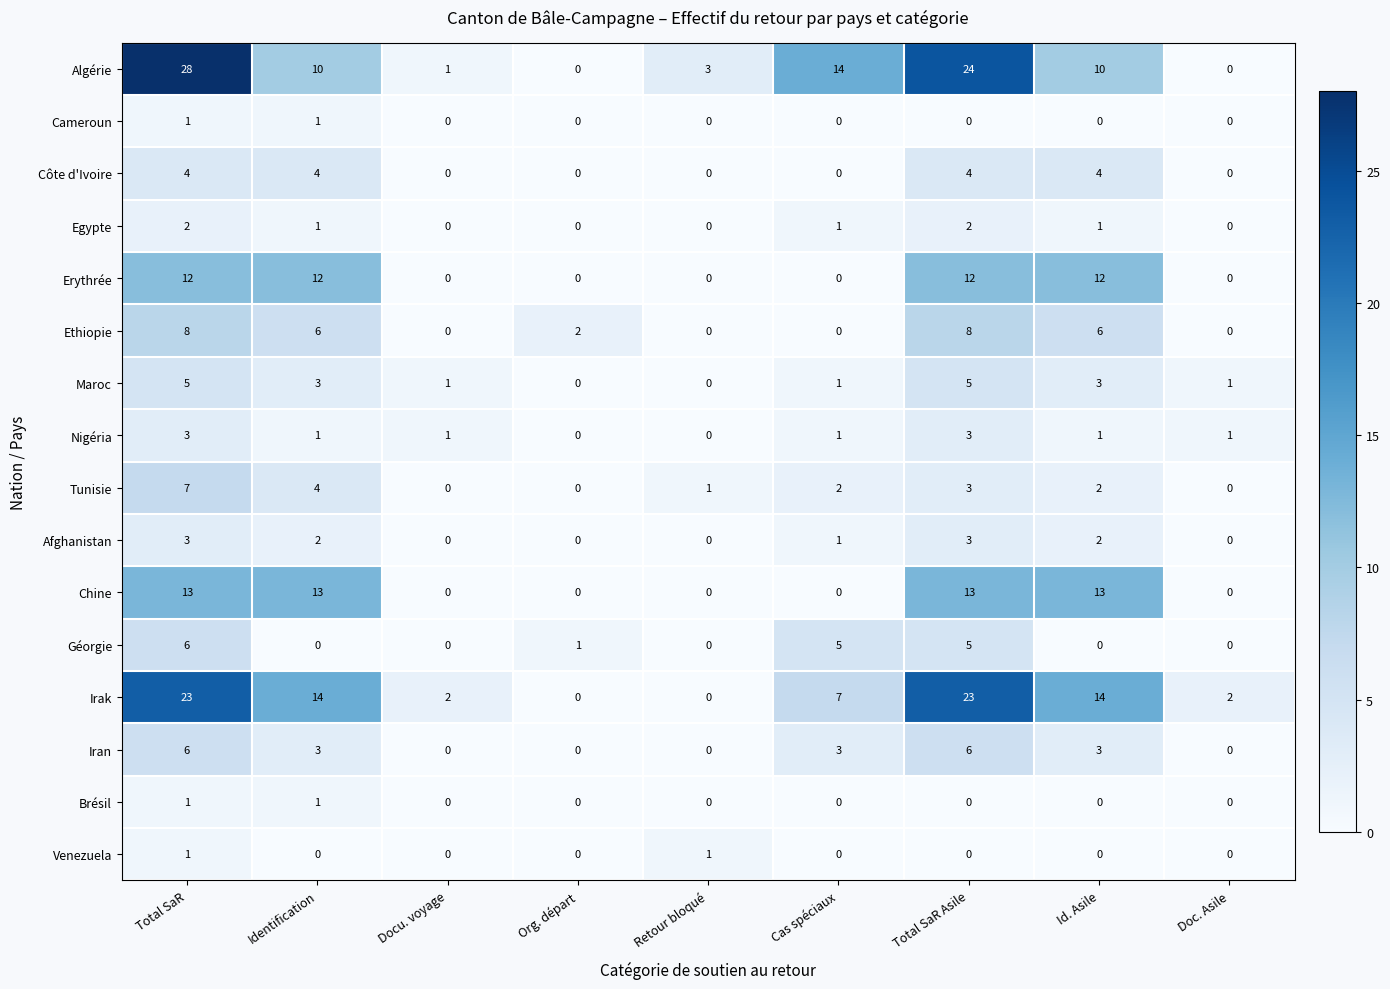

Which series has the largest total across all categories?

Algérie